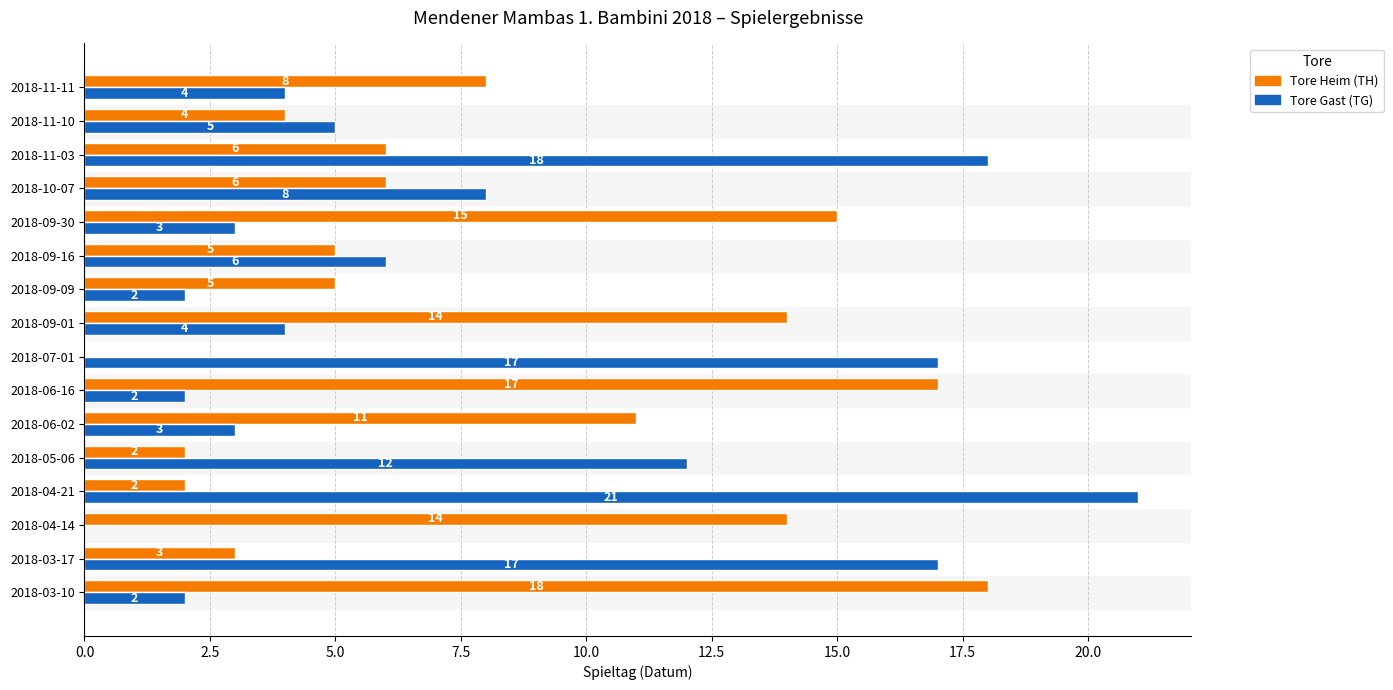

Which category has the highest value across all series?

2018-04-21